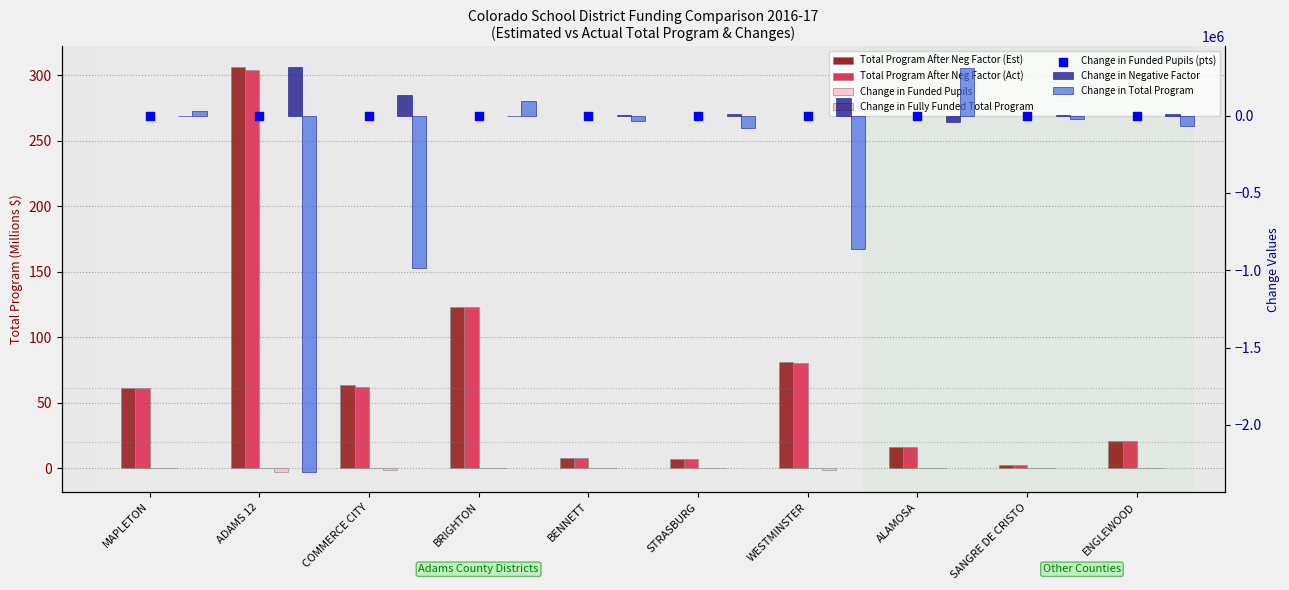

Which series reaches the minimum Y coordinate?

Change in Total Program